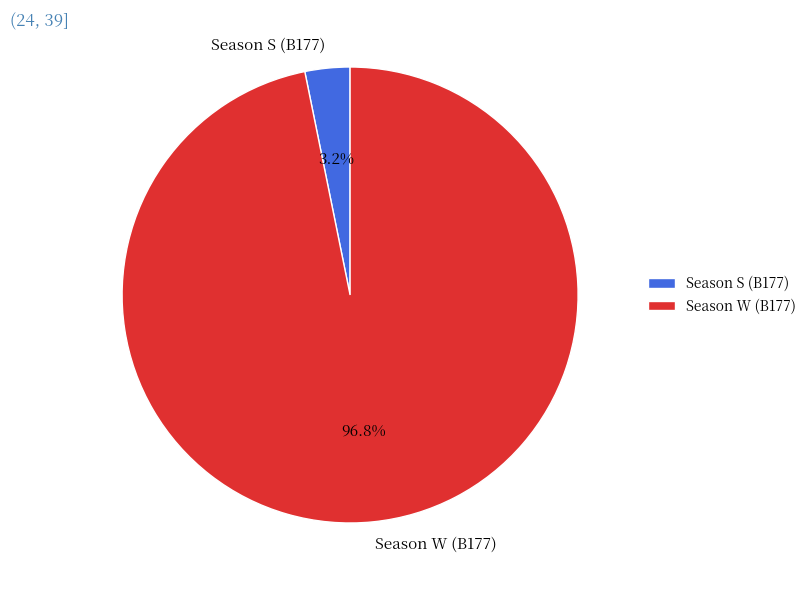

Rank the categories by value from highest to lowest.

Season W (B177), Season S (B177)